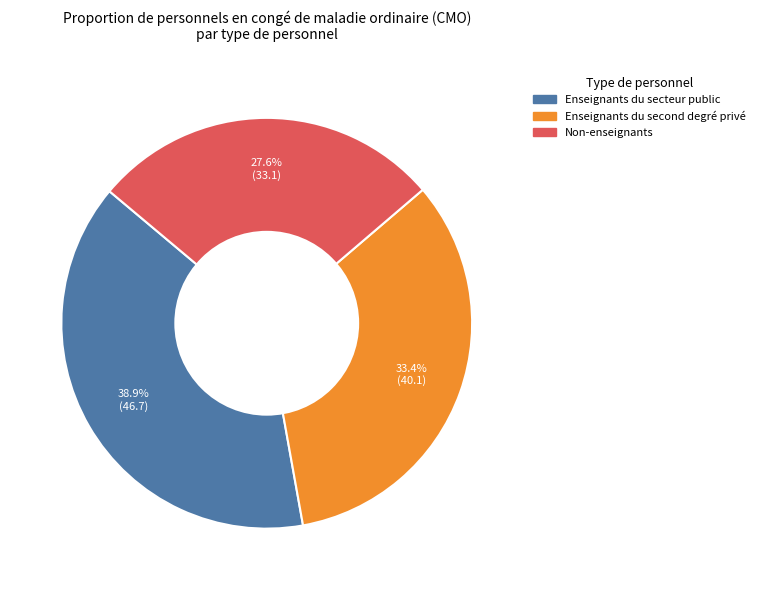

To the nearest percent, what portion does Non-enseignants represent?

28%